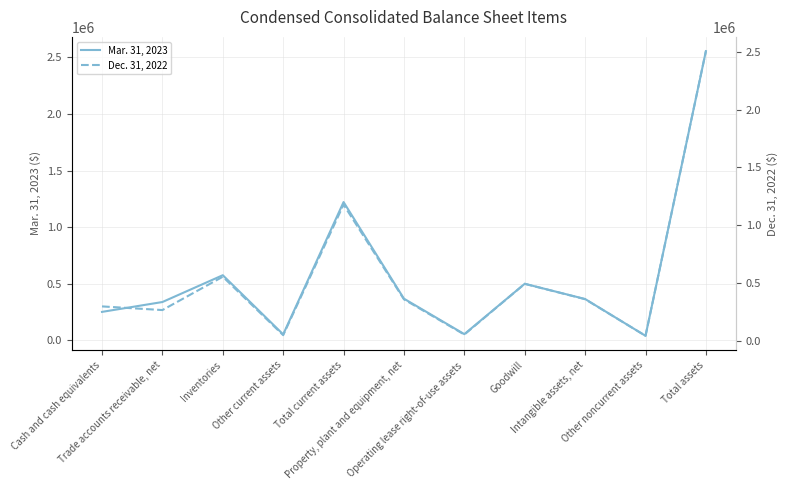

Which has a higher value, Other noncurrent assets or Goodwill?

Goodwill